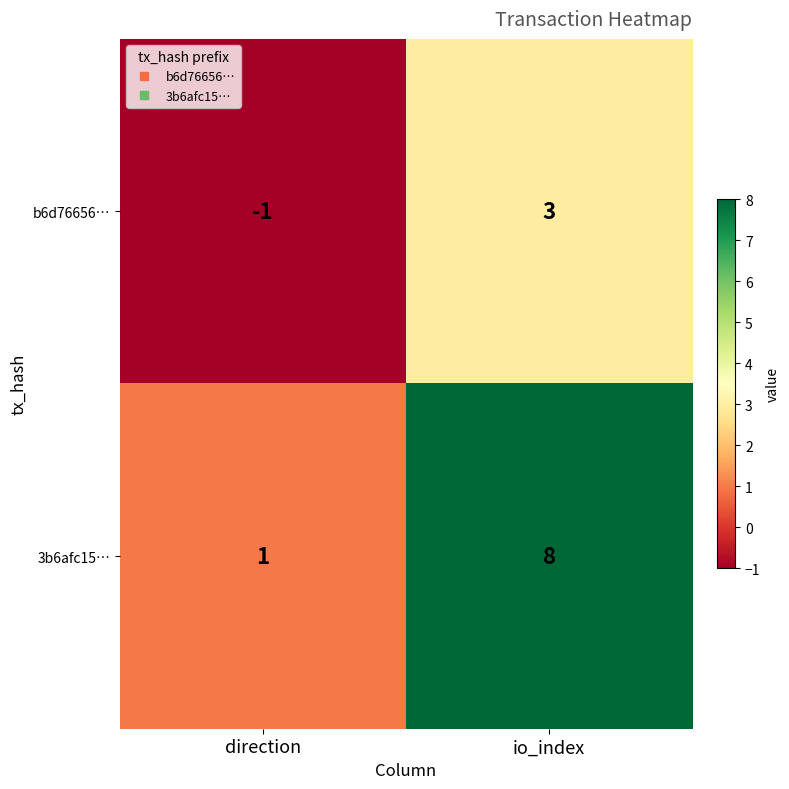

At which label is 3b6afc15… closest to 4?

direction